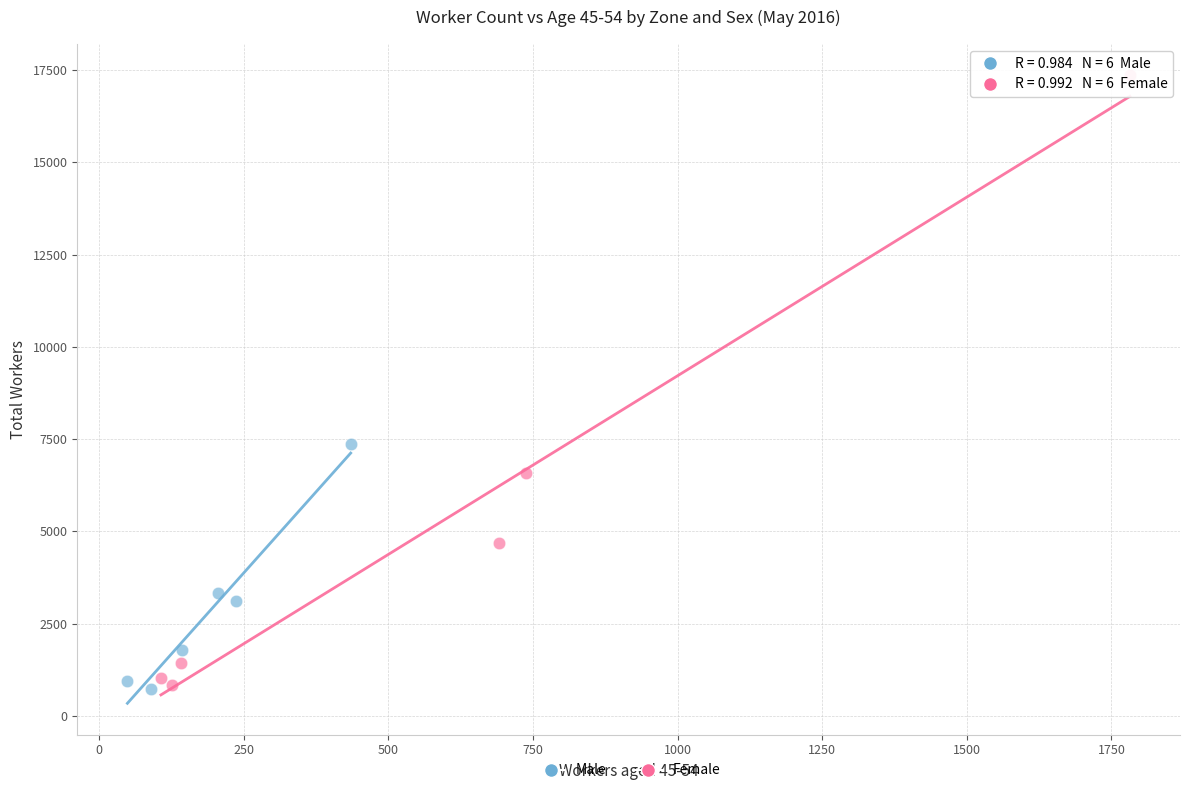

Which series reaches the maximum Y coordinate?

Female